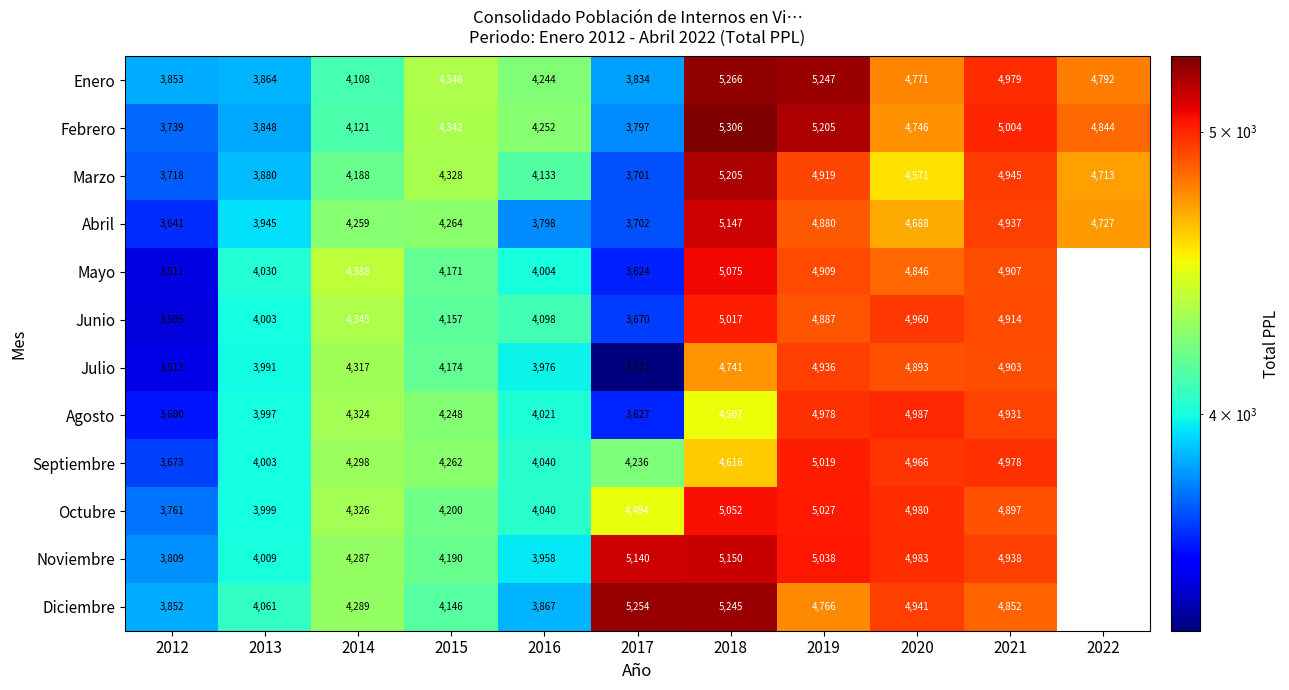

How many data points in Enero are less than 4346?

5